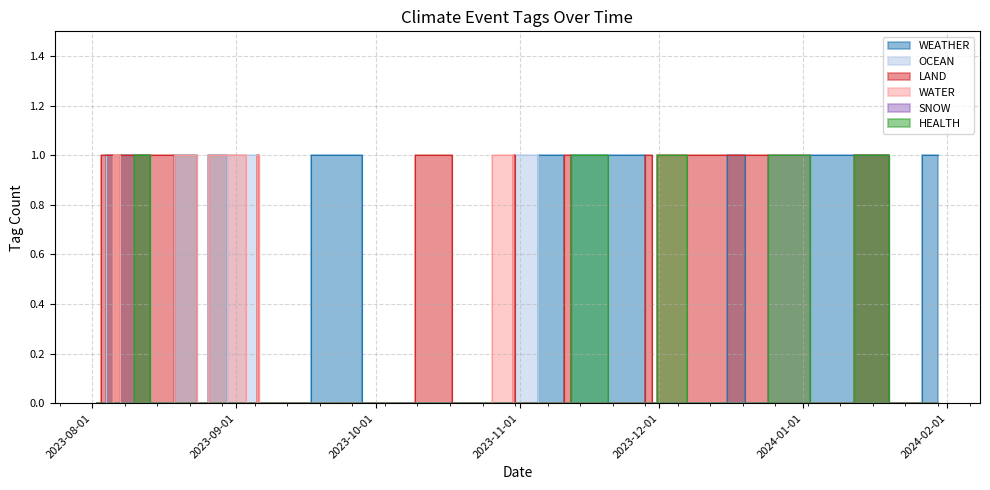

At how many categories does at least one series exceed 0?

30